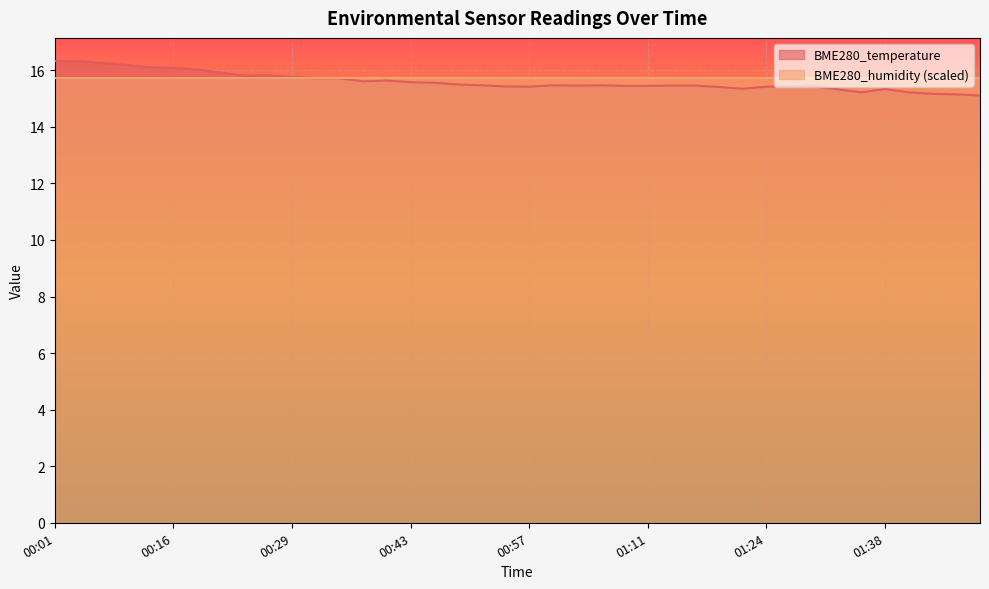

Reading right to left, extract all data points from this chart.

01:50=15.1	01:47=15.2	01:44=15.2	01:41=15.2	01:38=15.3	01:35=15.2	01:33=15.3	01:30=15.4	01:27=15.4	01:24=15.4	01:21=15.3	01:19=15.4	01:16=15.5	01:13=15.5	01:11=15.4	01:08=15.4	01:05=15.5	01:02=15.5	01:00=15.5	00:57=15.4	00:54=15.4	00:52=15.5	00:49=15.5	00:46=15.6	00:43=15.6	00:41=15.6	00:38=15.6	00:35=15.7	00:32=15.7	00:29=15.8	00:26=15.8	00:24=15.8	00:21=15.9	00:18=16.0	00:16=16.1	00:12=16.1	00:10=16.2	00:07=16.3	00:04=16.3	00:01=16.3